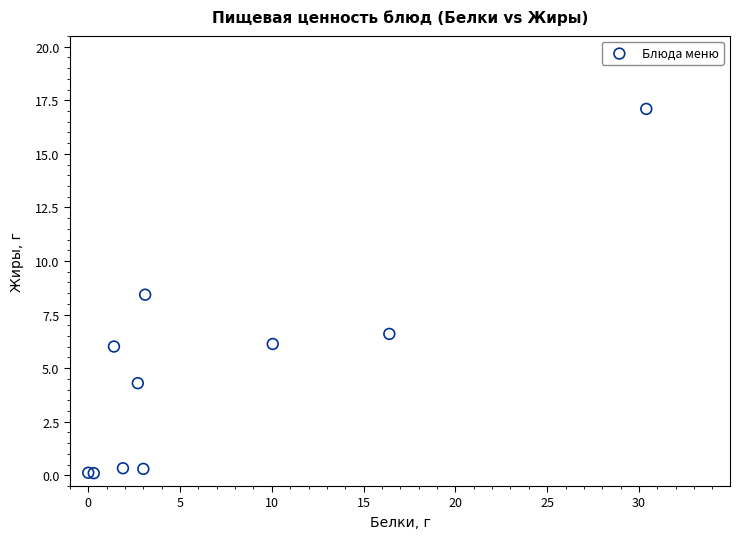

What Y value in the scatter plot is closest to 8?

8.4